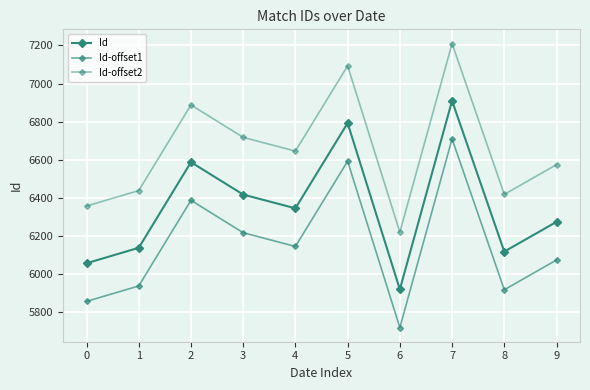

How many interior local peaks does the Id-offset1 series have?

3